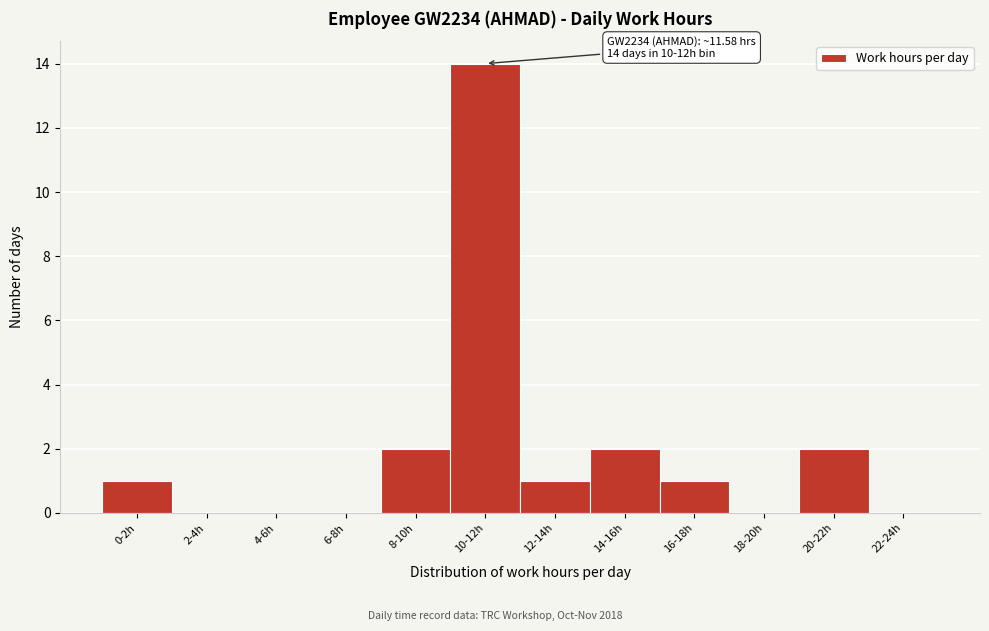

Reading left to right, transcribe all the data shown in this chart.

0-2h=1	2-4h=0	4-6h=0	6-8h=0	8-10h=2	10-12h=14	12-14h=1	14-16h=2	16-18h=1	18-20h=0	20-22h=2	22-24h=0